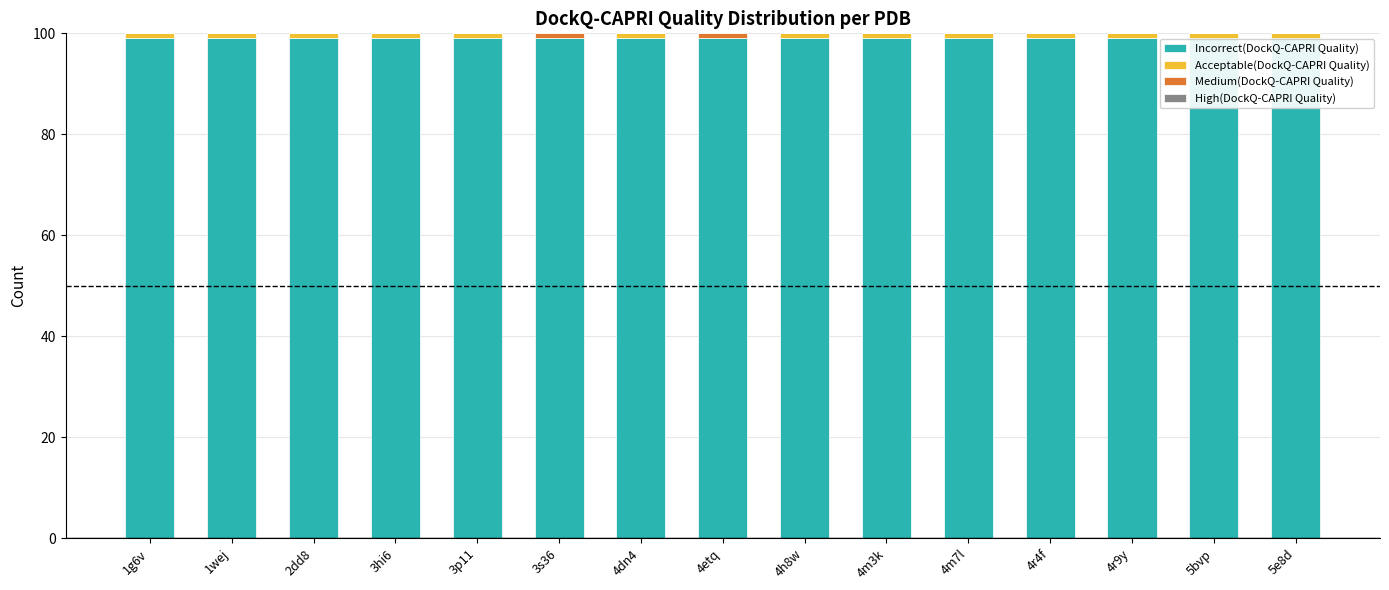

True or false: Incorrect(DockQ-CAPRI Quality) has a value of 163 at 2dd8.

False